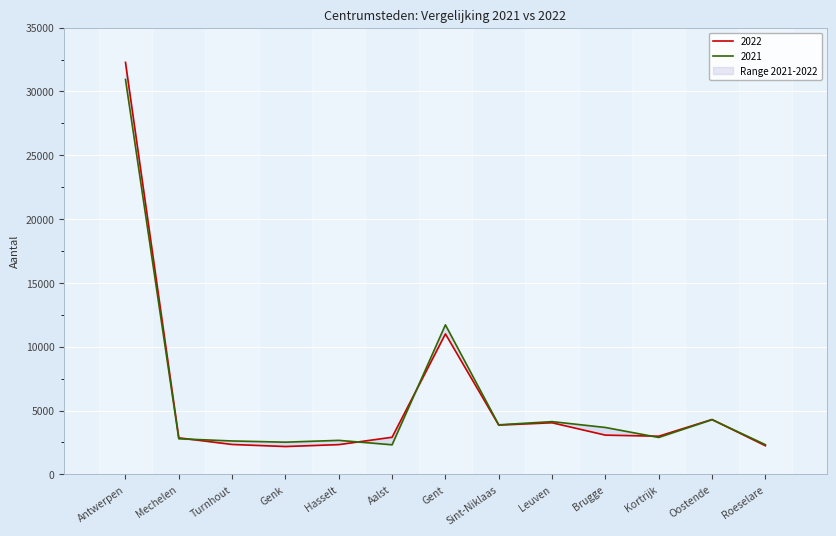

Rank the series by their maximum value, from lowest to highest.

2021, 2022